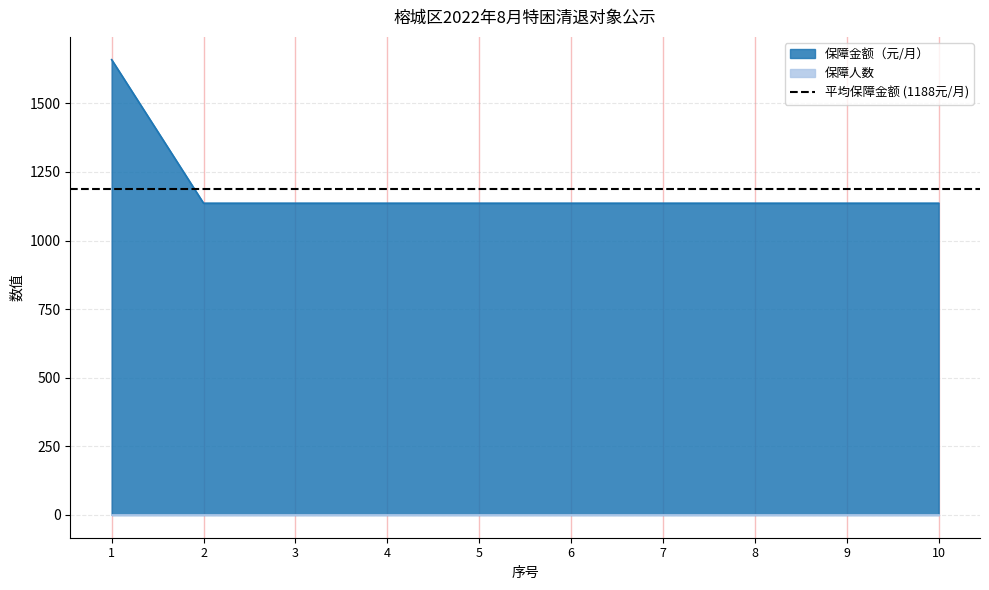

The chart shows a value of 1796 at 3. True or false?

False